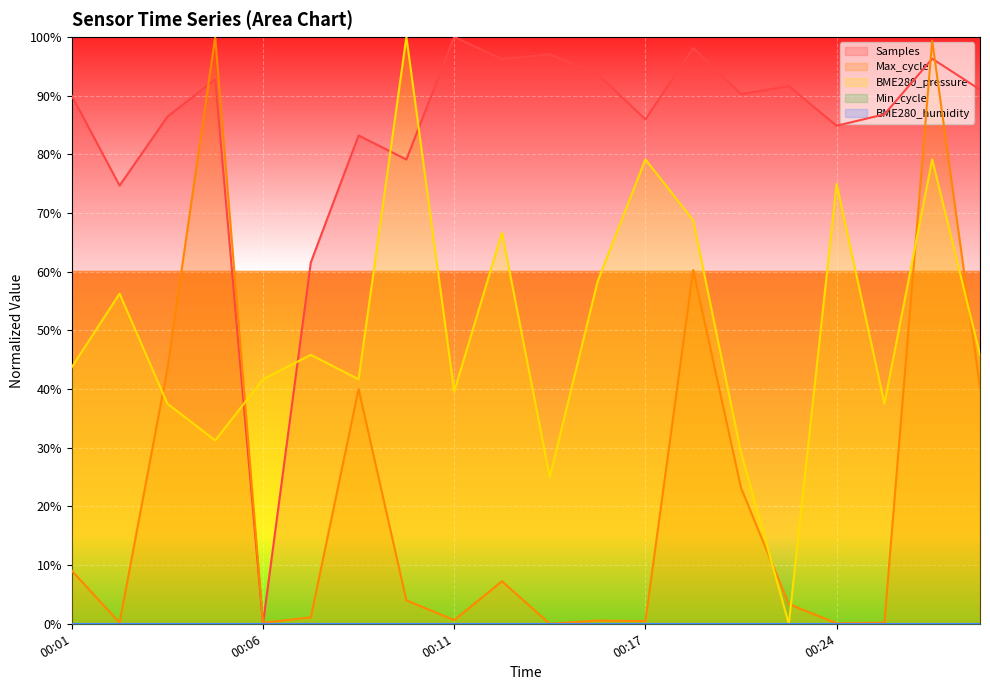

What is the difference between the highest and lowest values at 00:13?

0.9